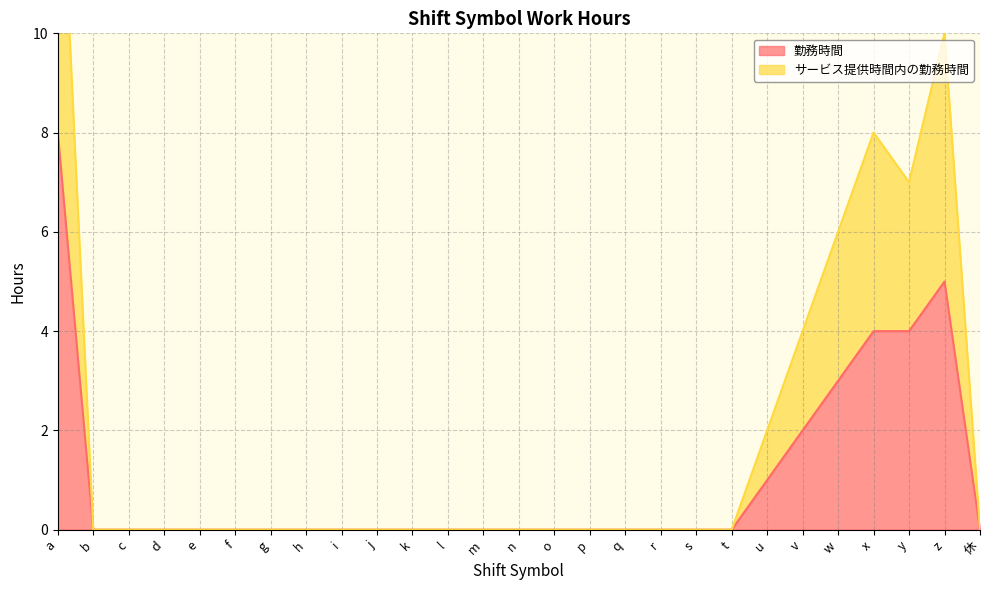

Which category has the lowest value in the サービス提供時間内の勤務時間 series?

b